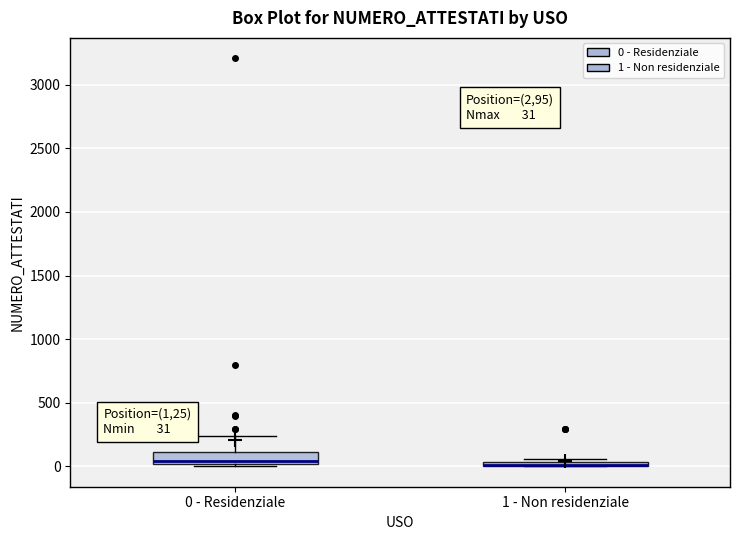

Which box is the tallest, from its lower edge to its upper edge?

0 - Residenziale